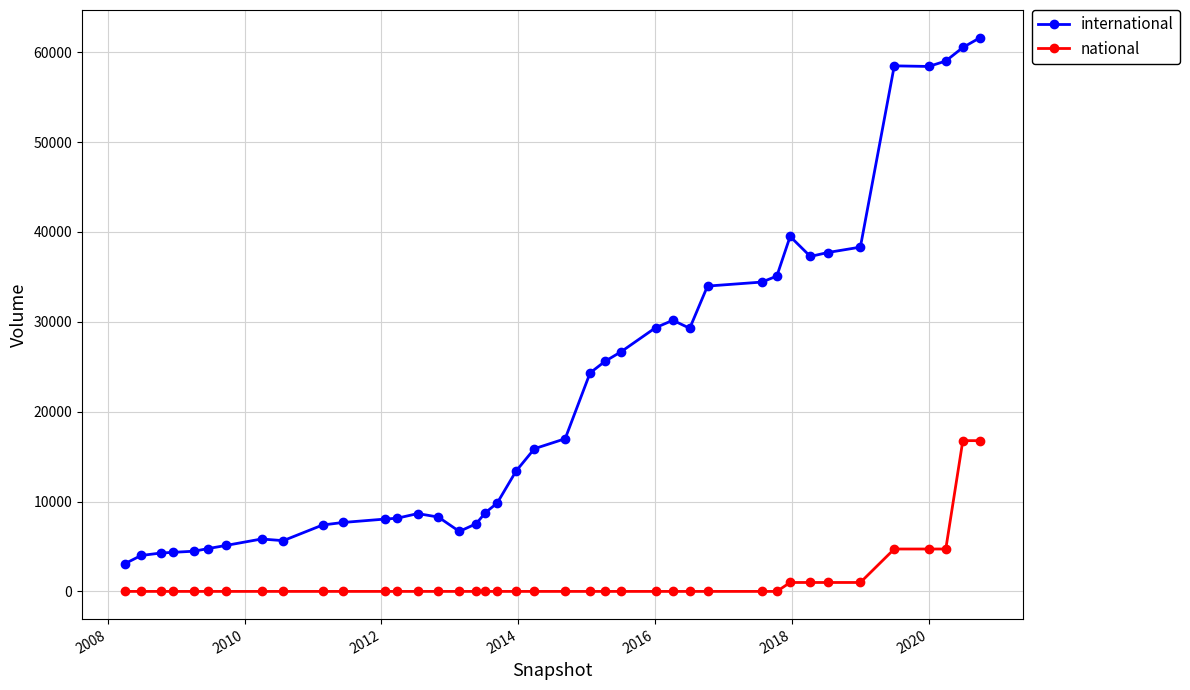

True or false: international has more than 0 interior local peaks.

True